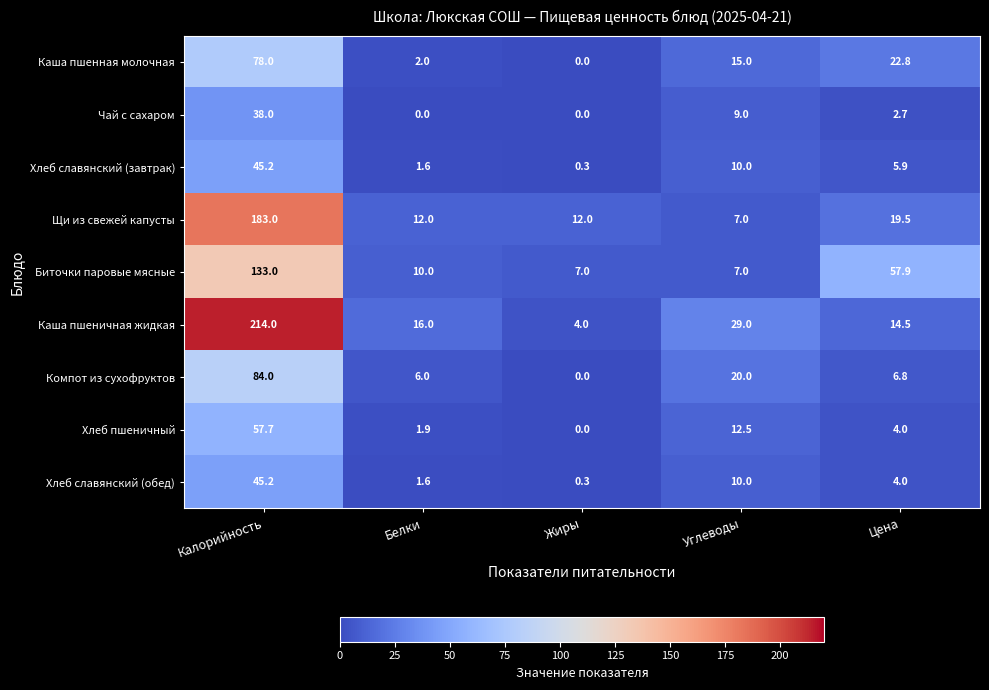

List the labels in order of Хлеб славянский (завтрак) value, largest first.

Калорийность, Углеводы, Цена, Белки, Жиры